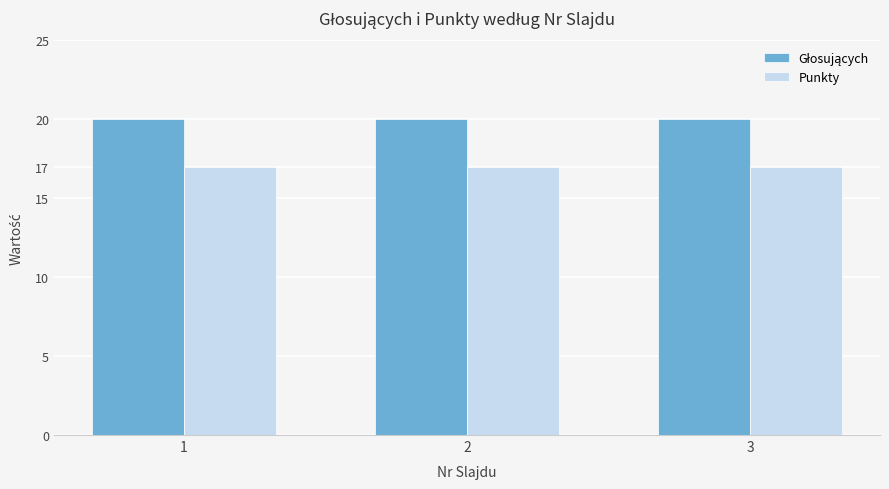

What is the minimum value shown in the chart?

17